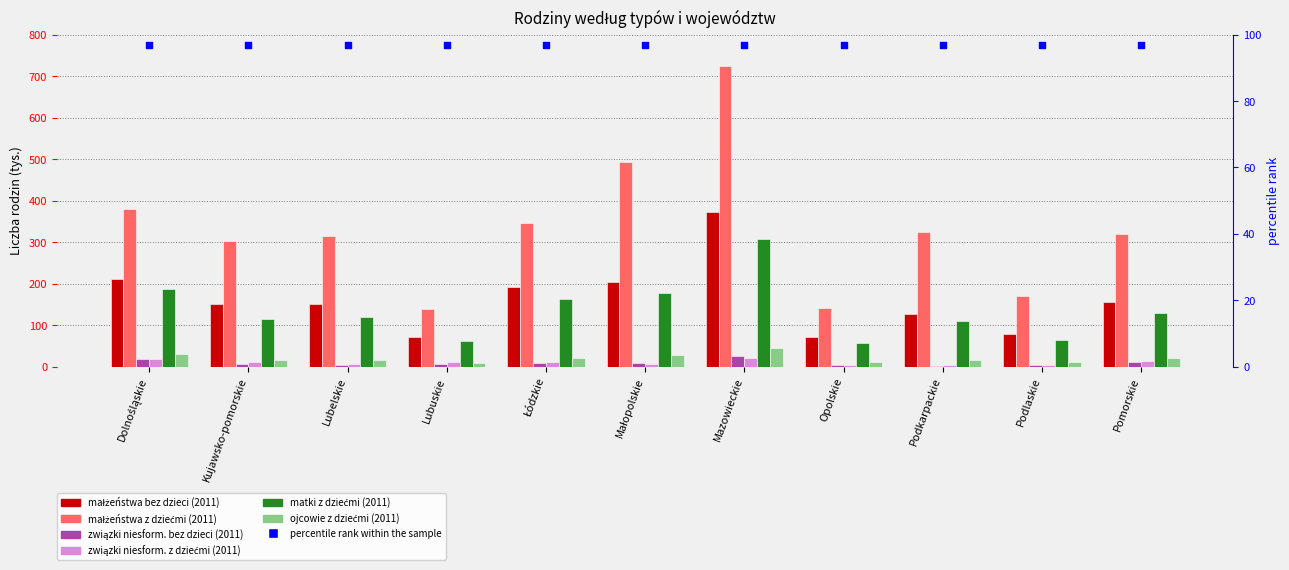

Is the value of małżeństwa z dziećmi (2011) at Pomorskie greater than the value of matki z dziećmi (2011) at Opolskie?

Yes